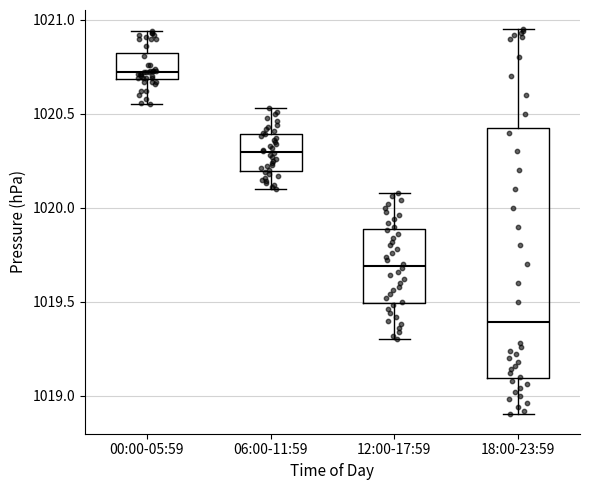

Which box is the tallest, from its lower edge to its upper edge?

18:00-23:59